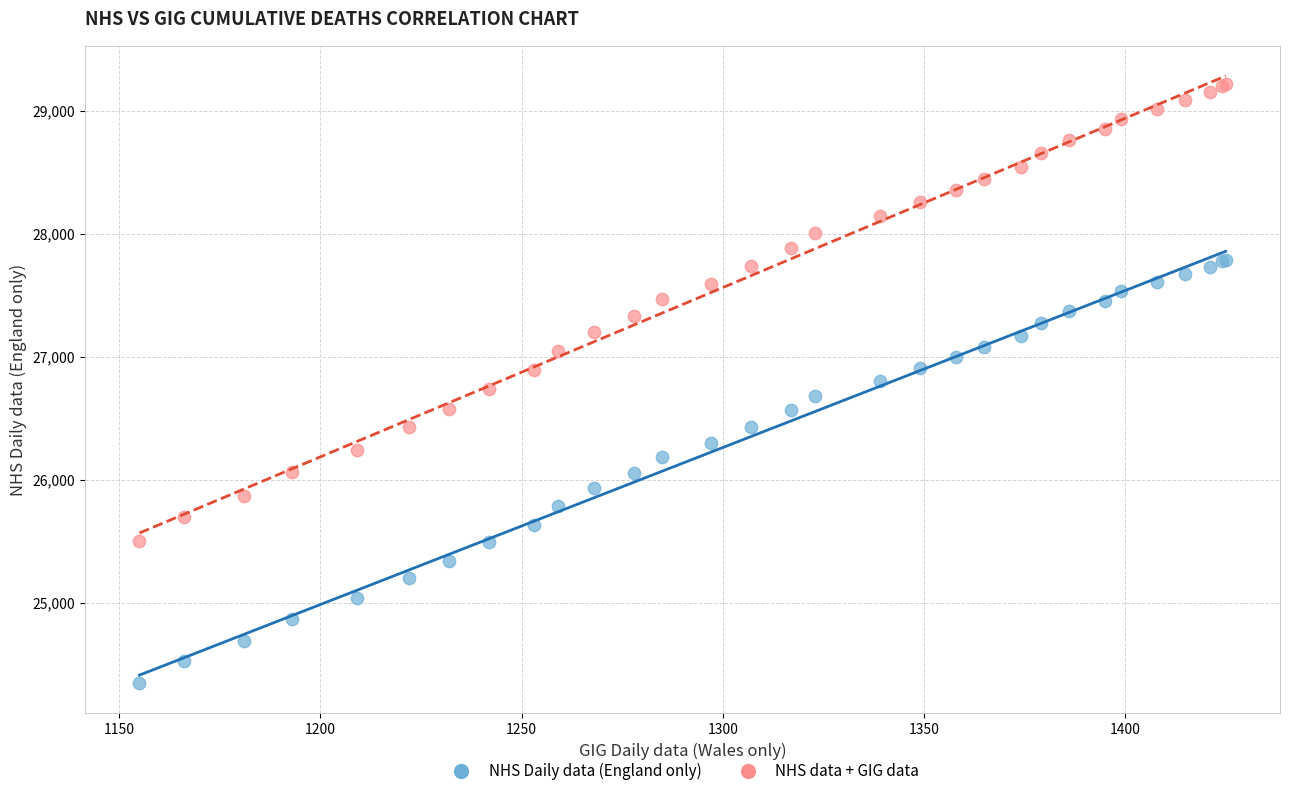

What are all the series names shown in the legend?

NHS Daily data (England only), NHS data + GIG data